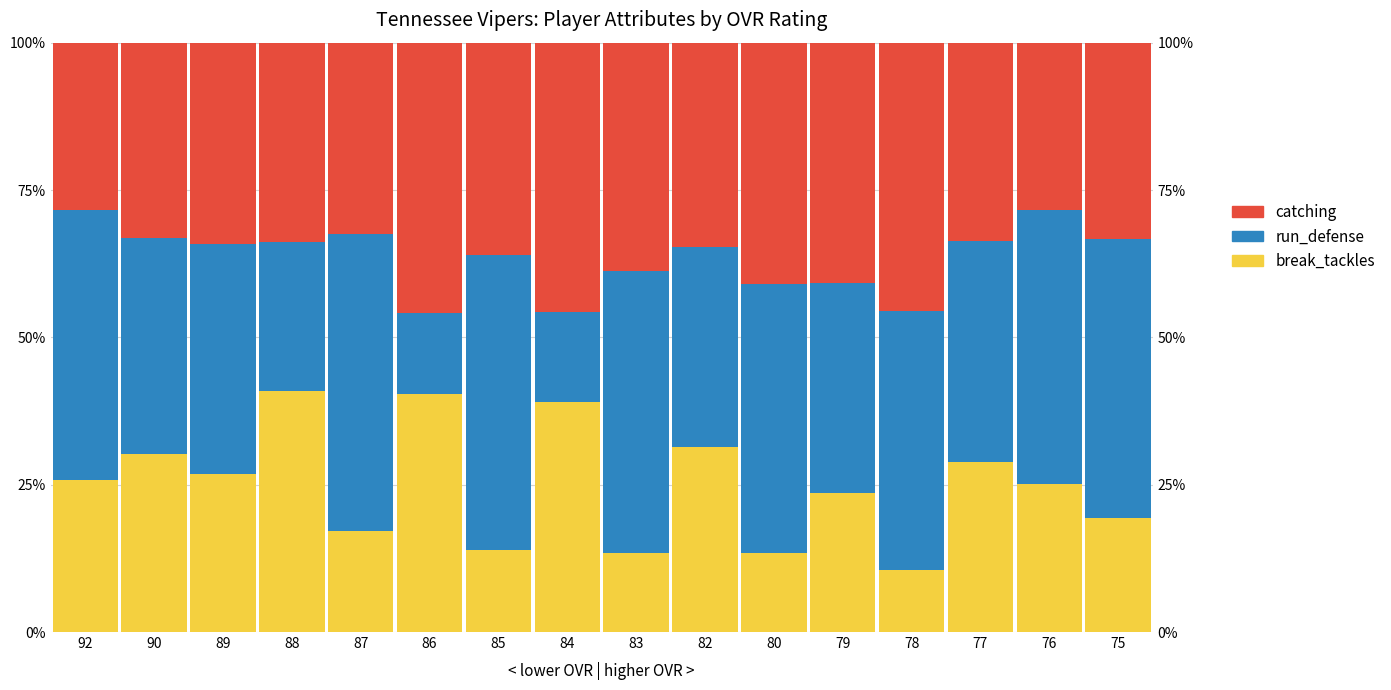

List the labels in order of break_tackles value, smallest first.

78, 83, 80, 85, 87, 75, 79, 76, 92, 89, 77, 90, 82, 84, 86, 88